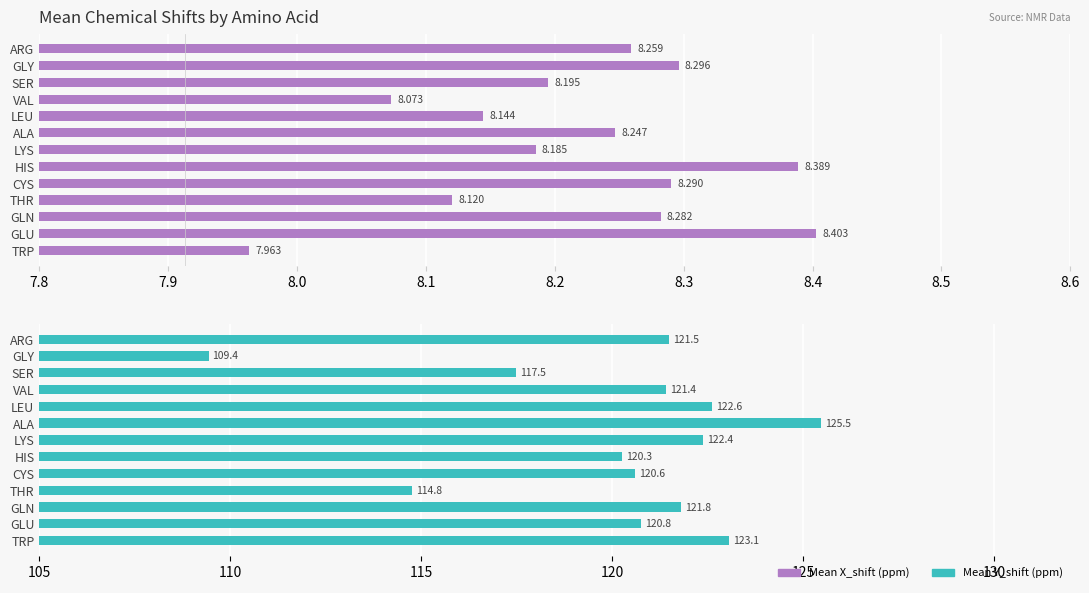

What is the difference between the maximum and minimum values in the Mean Y_shift (ppm) series?

16.0